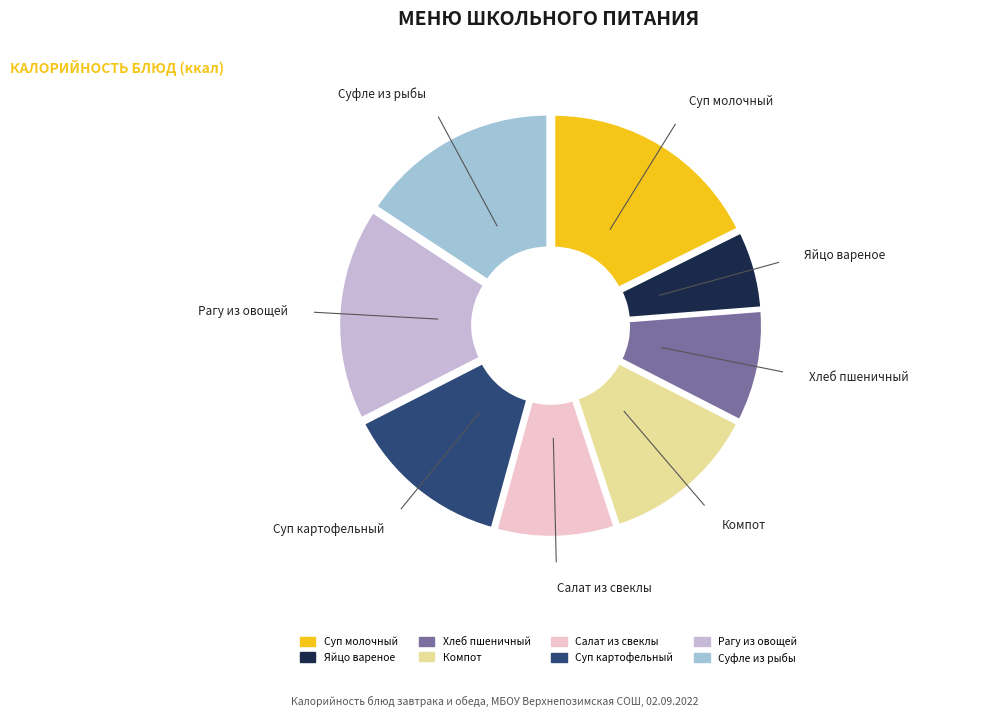

What is the change in value from рагу из овощей to суфле из рыбы?

-11.0